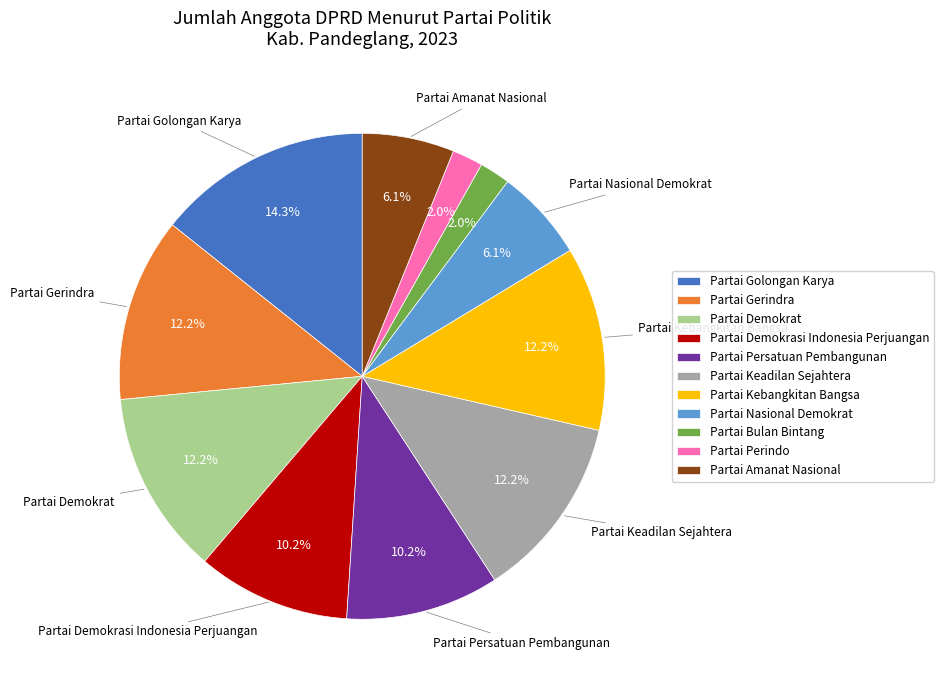

How many slices are in this pie chart?

11